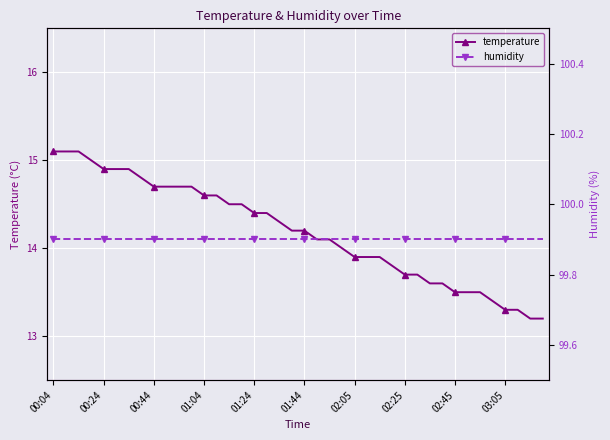

What is the highest value of the temperature series?

15.1